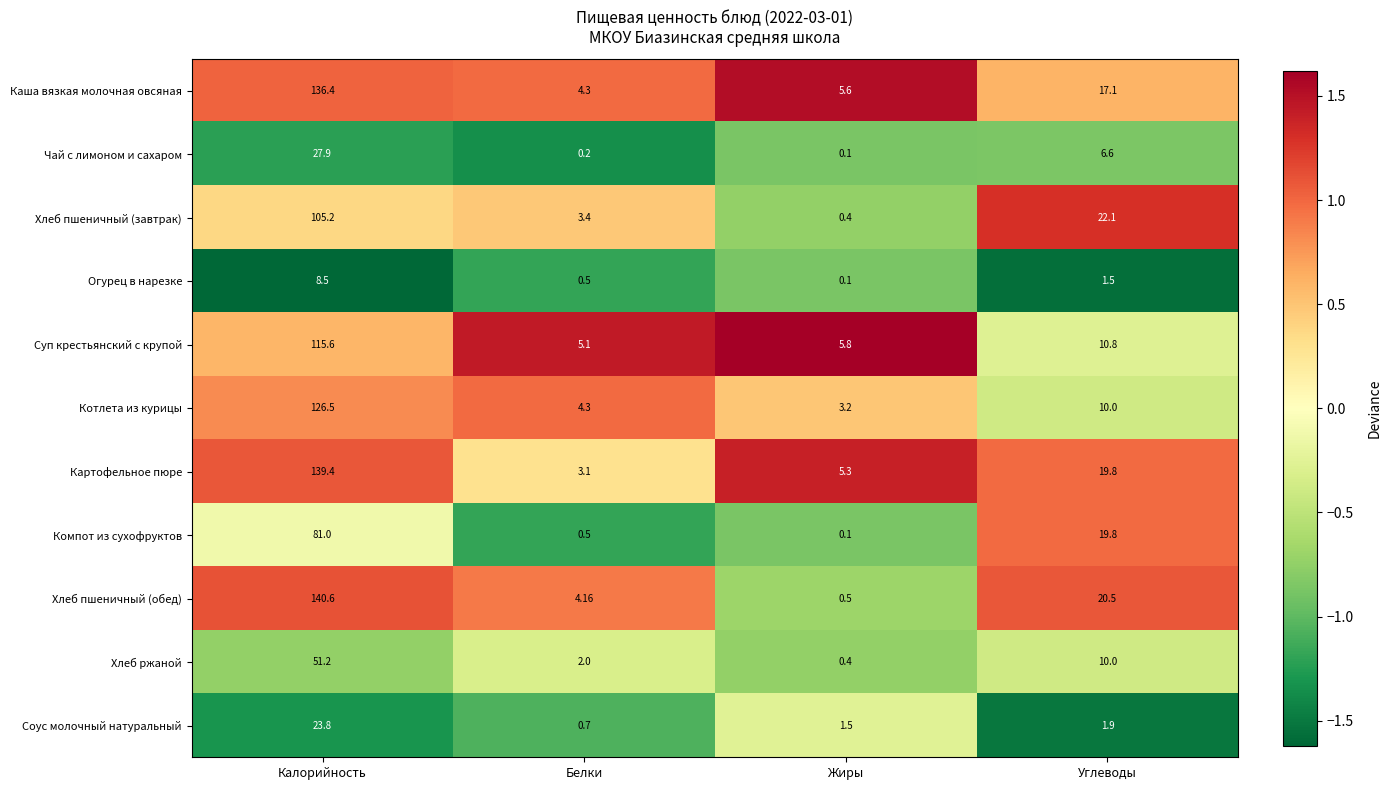

Where does the Хлеб пшеничный (завтрак) series first go above 22?

Калорийность